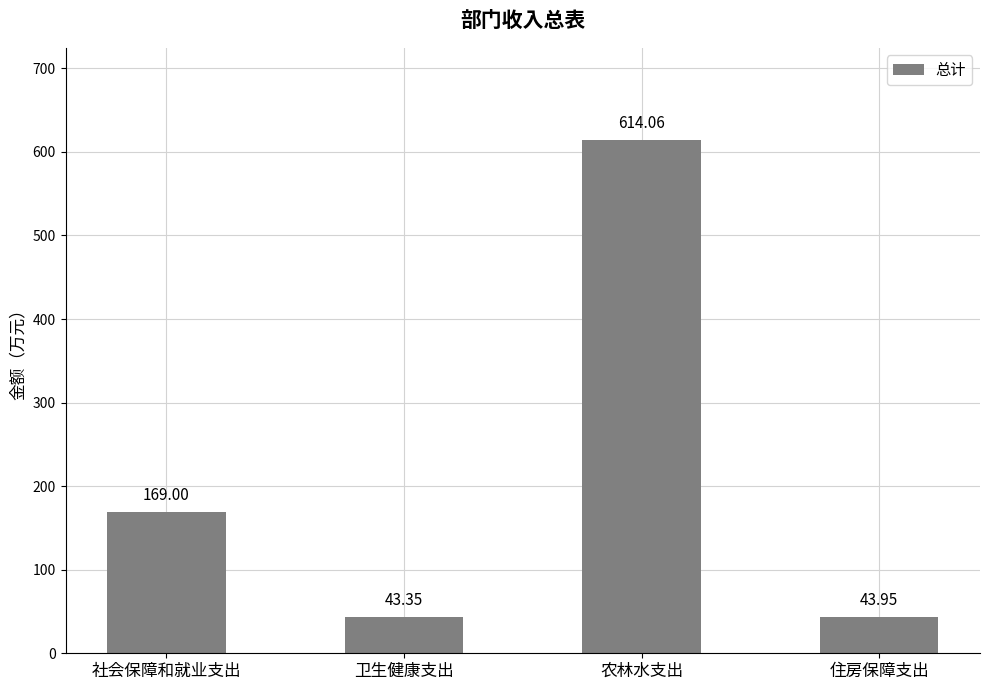

Approximately how many times larger is the value at 社会保障和就业支出 compared to 卫生健康支出?

3.9